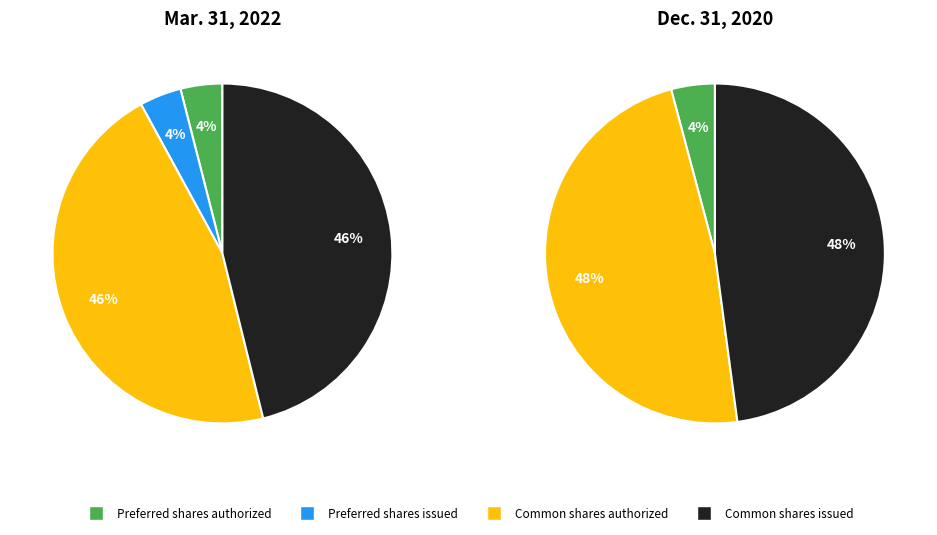

To the nearest percent, what is the combined percentage of Preferred shares issued and Preferred shares authorized?

4%